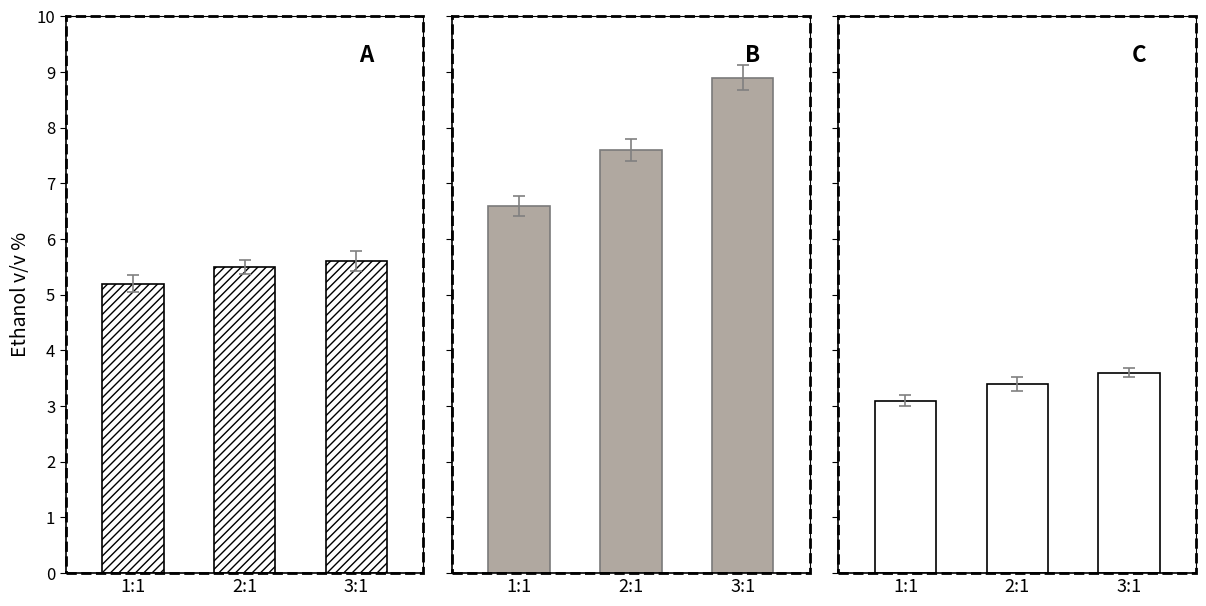

Does the chart contain stacked bars?

No